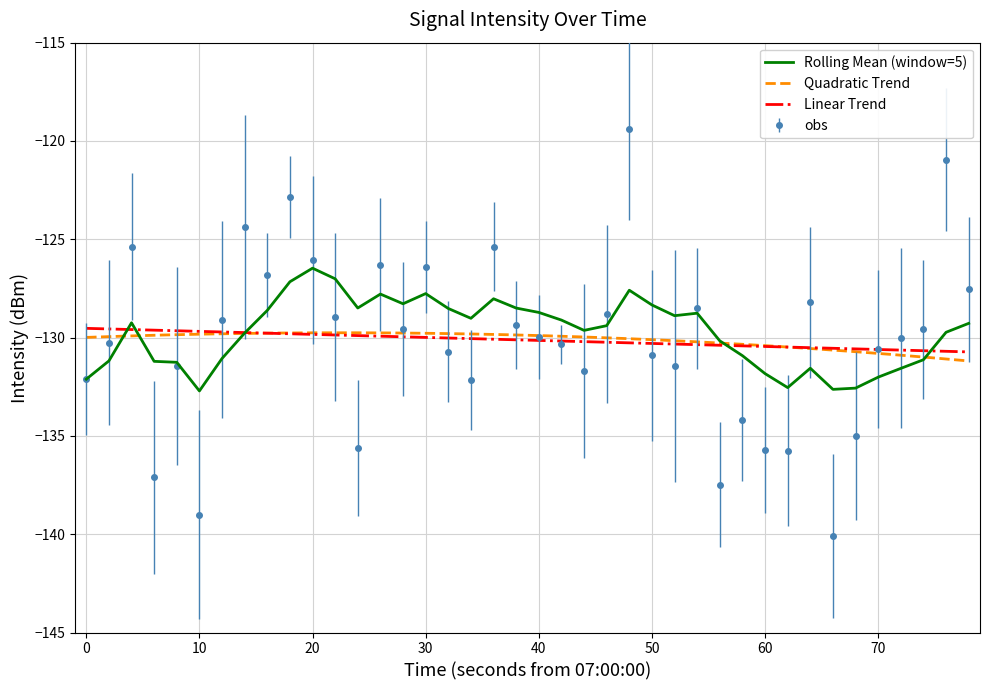

What is the maximum value for Rolling Mean (window=5)?

-126.5